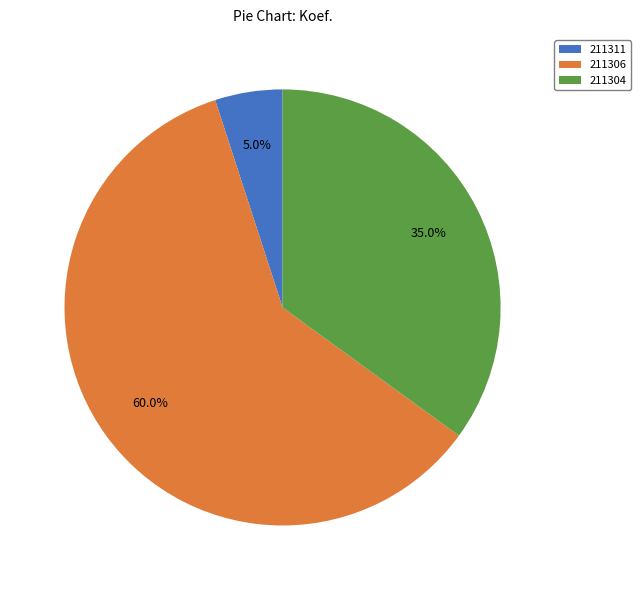

True or false: 211311 accounts for 5% of the total.

True